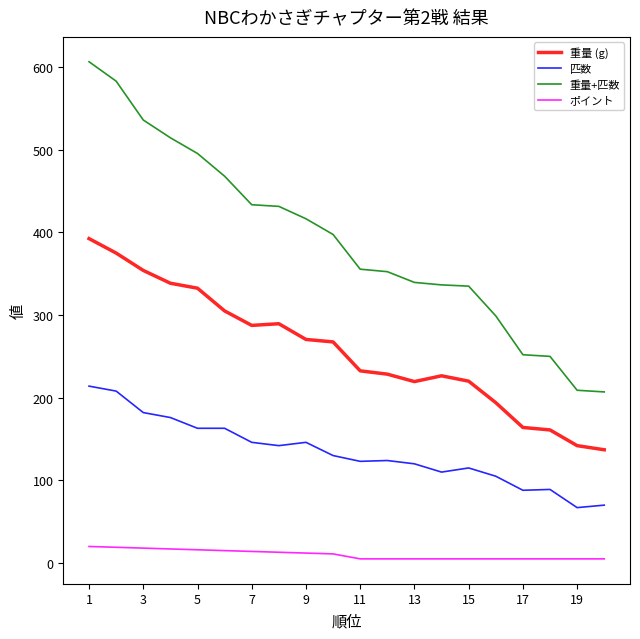

How many lines are shown in the chart?

4